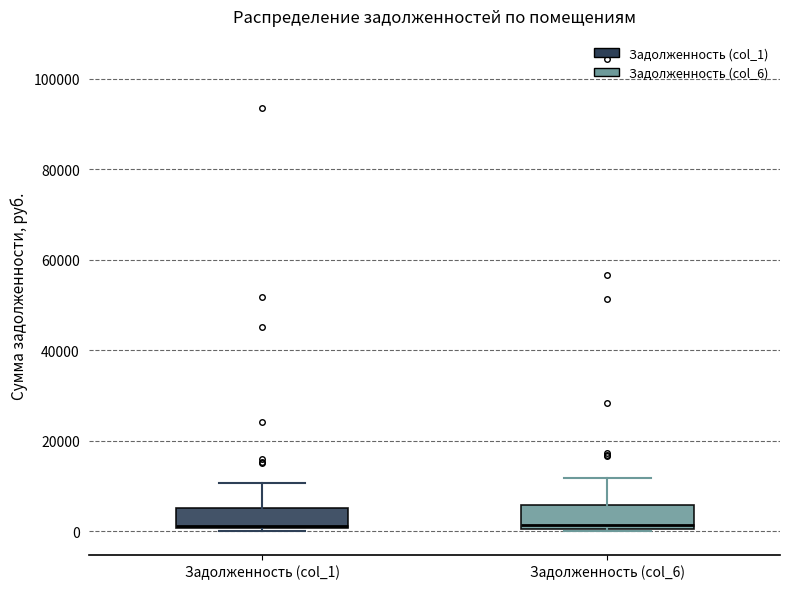

Reading left to right, transcribe this box plot: for each box, give where its median line is, the range the box spans, and where its two whiskers end, as read against the y-axis. The values are not printed on the chart, so give them approximately, as read against the axis.

Задолженность (col_1): median 2000, box 0 to 6000, whiskers 0 (just below the box's lower edge) to 10000
Задолженность (col_6): median 2000, box 0 to 6000, whiskers 0 to 12000